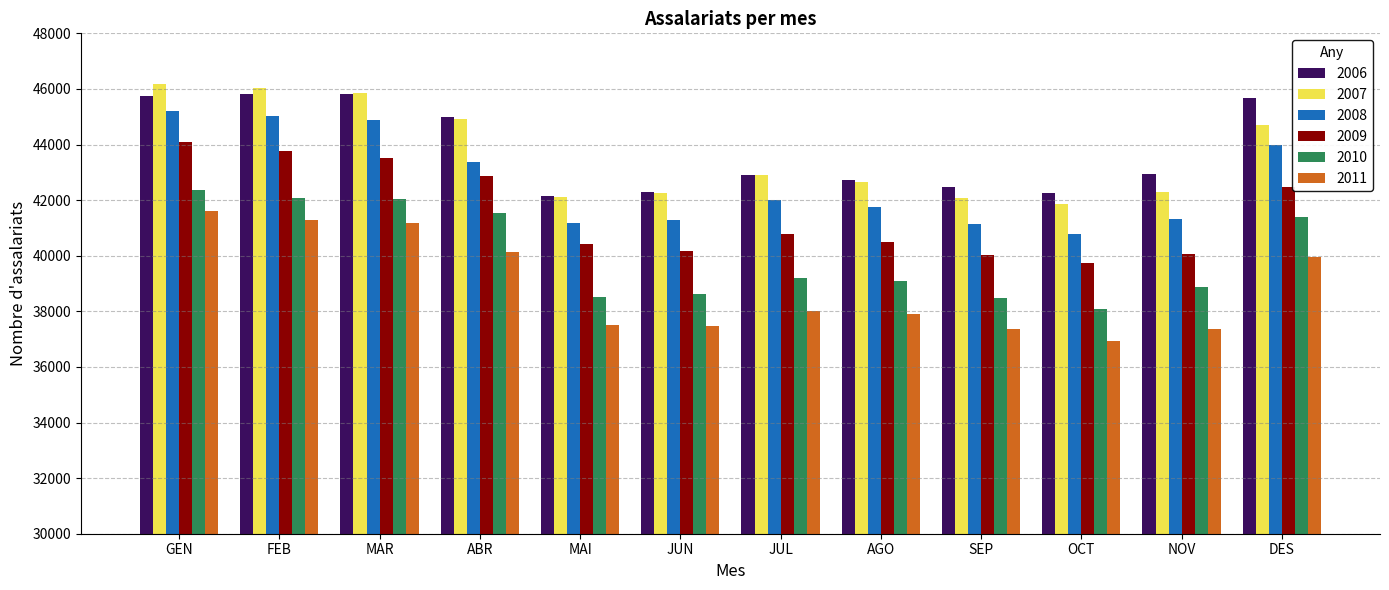

What position from the left is OCT?

10